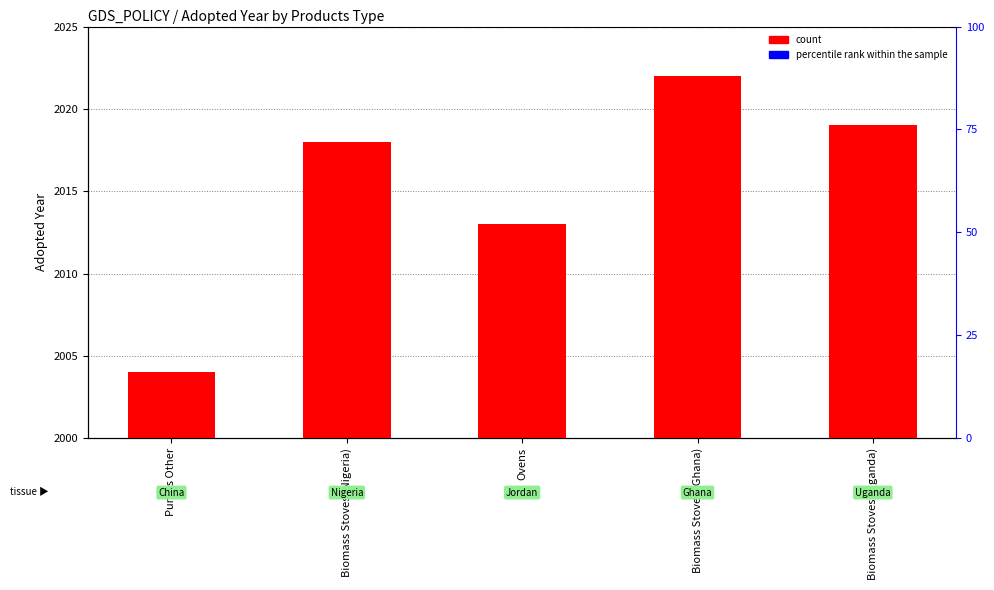

What position from the left is Biomass Stoves (Uganda)?

5